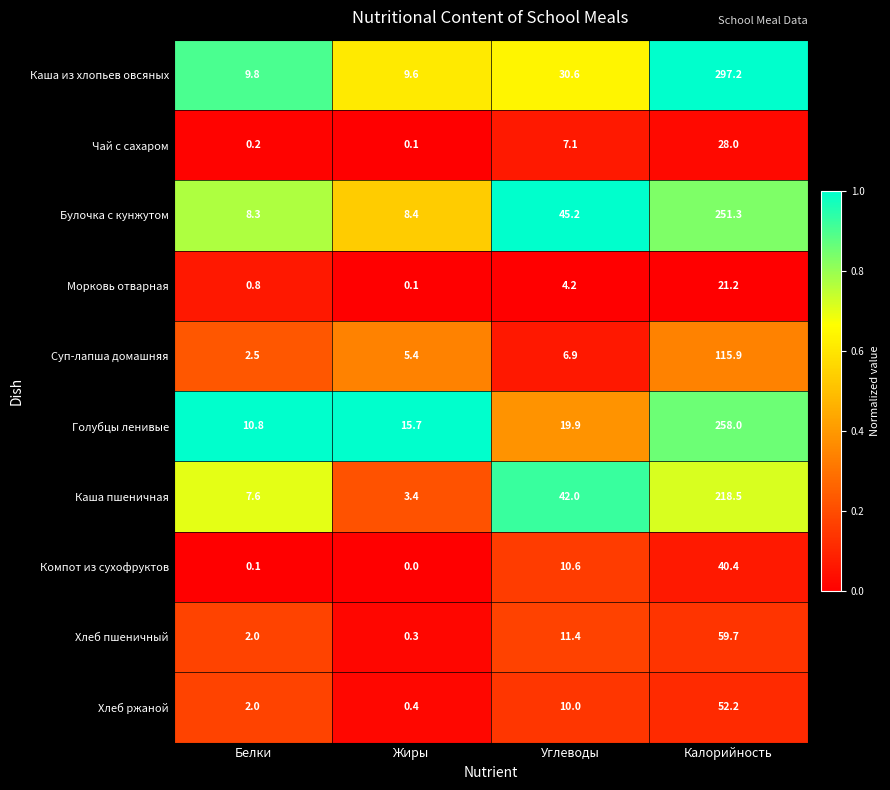

At which category is the sum across all series the highest?

Калорийность